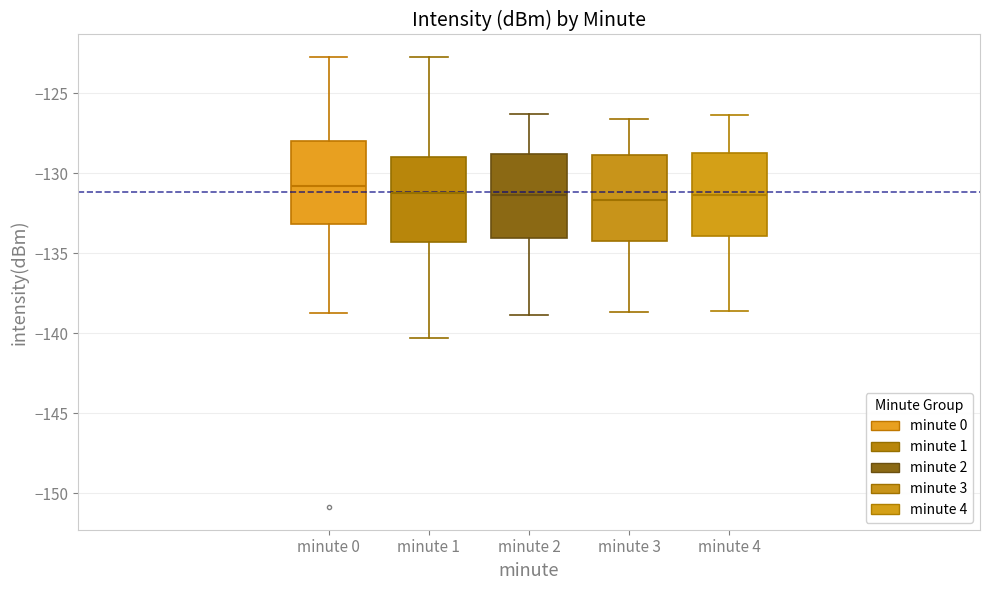

Reading left to right, transcribe this box plot: for each box, give where its median line is, the range the box spans, and where its two whiskers end, as read against the y-axis. The values are not printed on the chart, so give them approximately, as read against the axis.

minute 0: median -131.0, box -133.0 to -128.0, whiskers -138.5 to -123.0
minute 1: median -131.0, box -134.5 to -129.0, whiskers -140.5 to -122.5
minute 2: median -131.5, box -134.0 to -129.0, whiskers -139.0 to -126.5
minute 3: median -131.5, box -134.5 to -129.0, whiskers -138.5 to -126.5
minute 4: median -131.5, box -134.0 to -129.0, whiskers -138.5 to -126.5